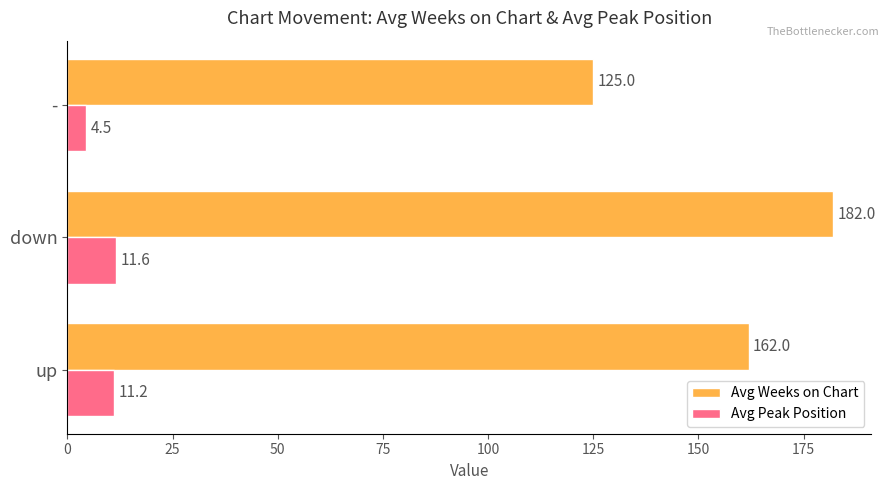

At which label is Avg Weeks on Chart closest to 153?

up